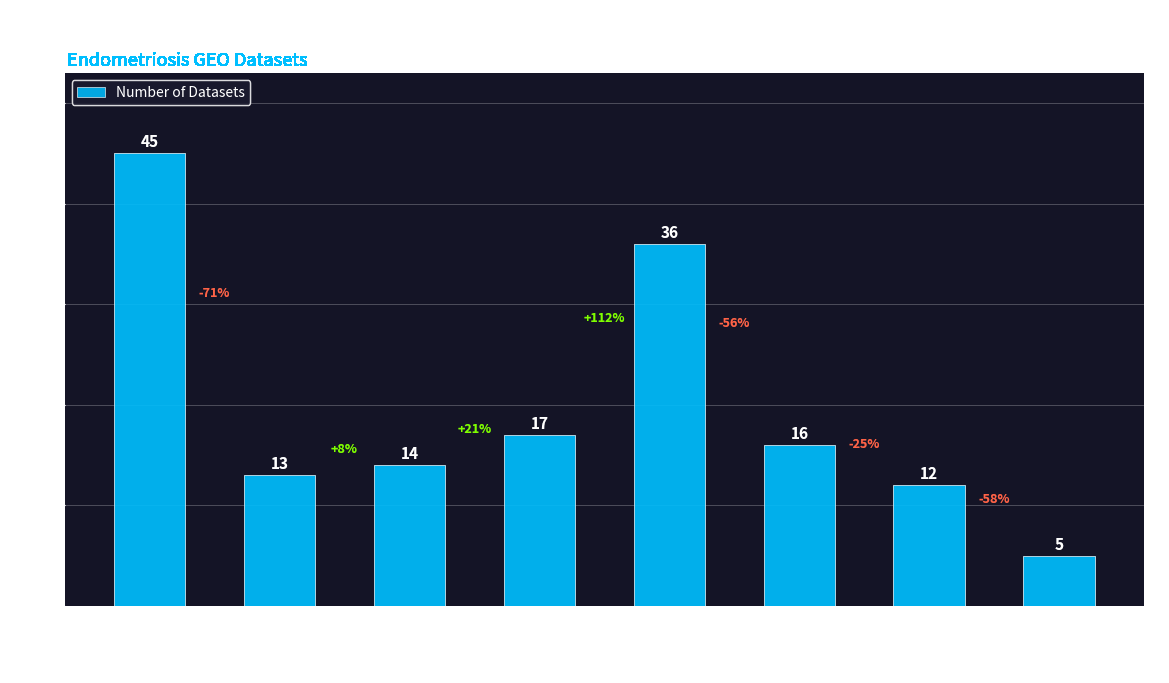

Rank the categories by value from highest to lowest.

Endometrium only, Tissue, Primary Tissue Culture, Primary Cells, Non-lesion, Immortal cell line, Endometrioma, No phenotype listed